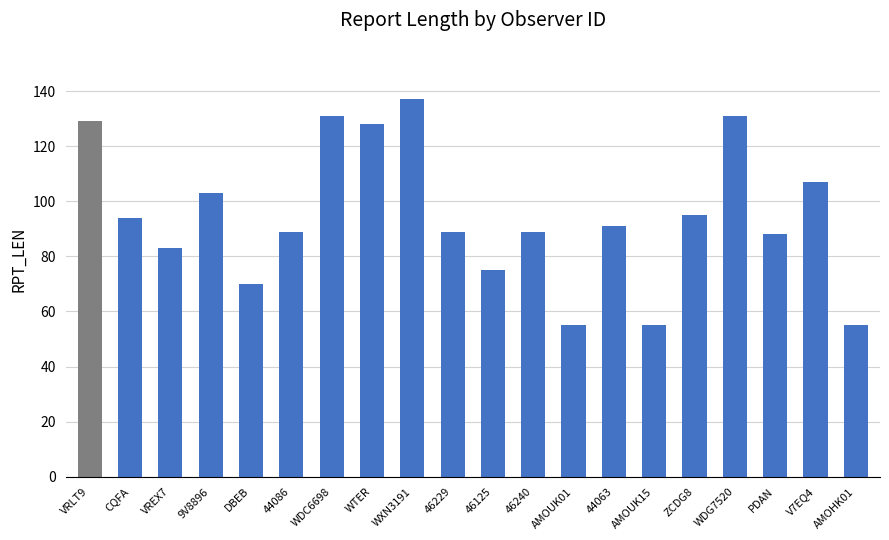

Reading left to right, transcribe all the data shown in this chart.

129	94	83	103	70	89	131	128	137	89	75	89	55	91	55	95	131	88	107	55